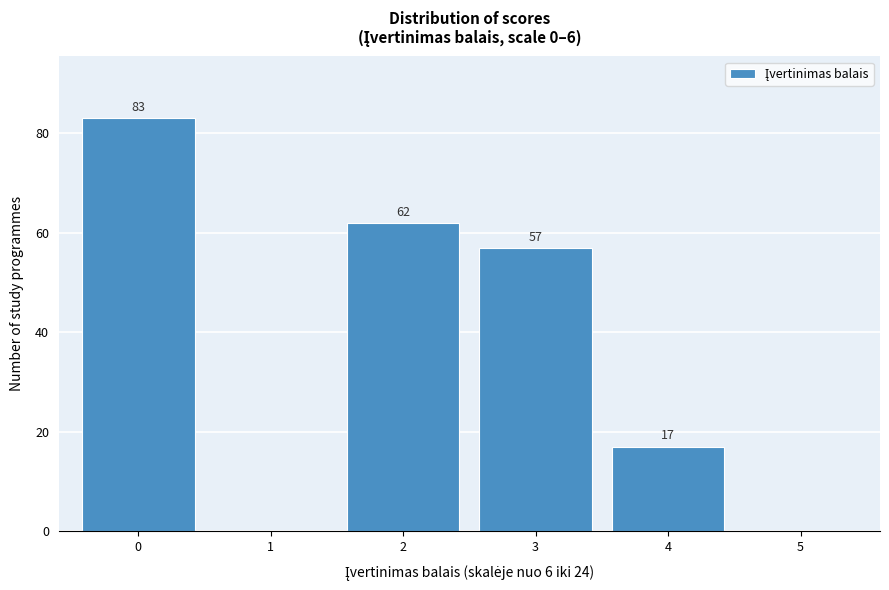

Reading left to right, transcribe all the data shown in this chart.

0=83	1=0	2=62	3=57	4=17	5=0